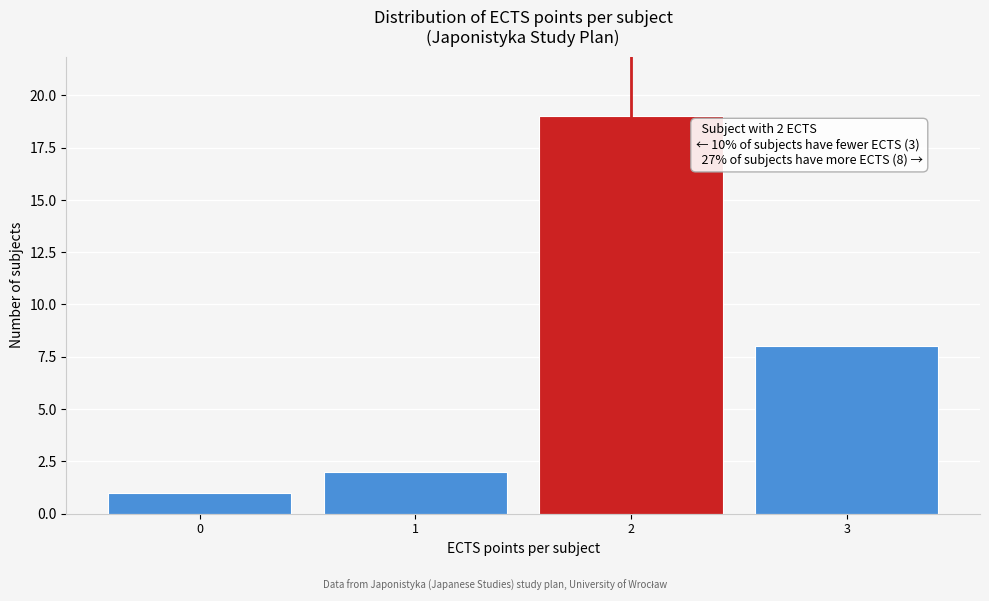

Reading right to left, list all the values displayed in this chart.

8	19	2	1